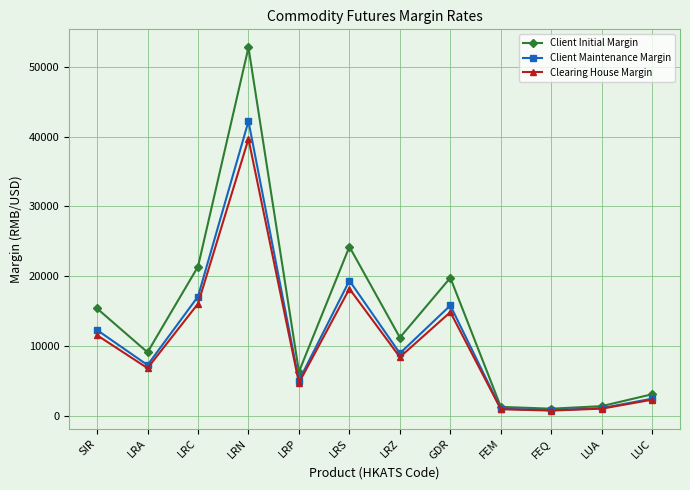

What are all the series names shown in the legend?

Client Initial Margin, Client Maintenance Margin, Clearing House Margin